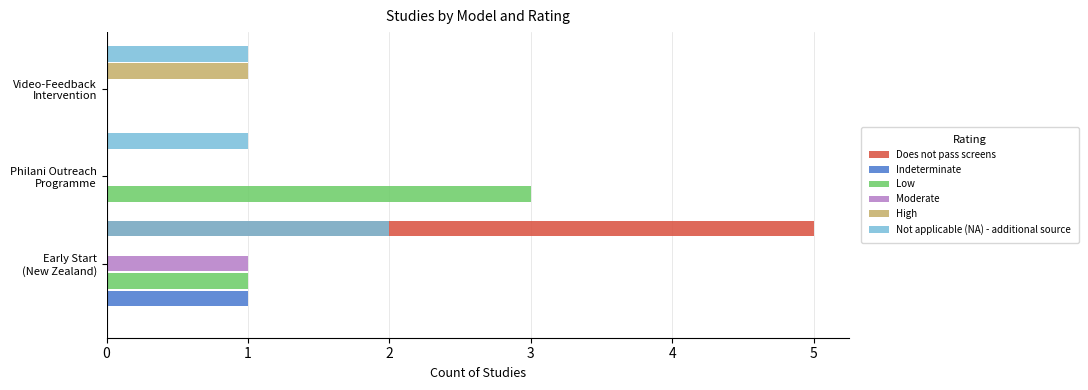

Count the number of data series in this chart.

6